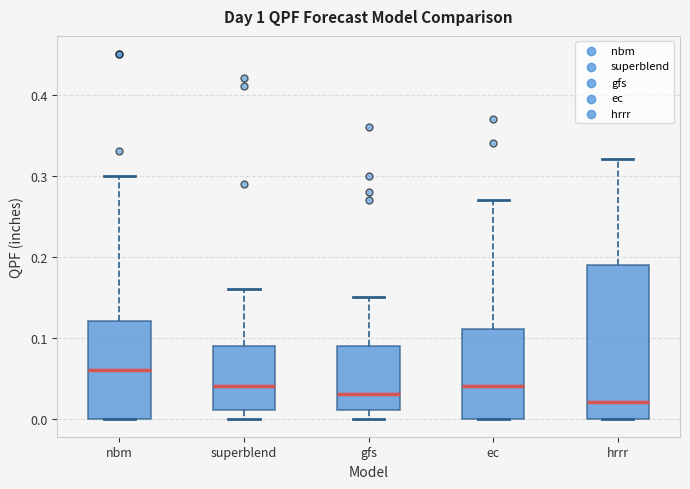

Reading left to right, transcribe this box plot: for each box, give where its median line is, the range the box spans, and where its two whiskers end, as read against the y-axis. The values are not printed on the chart, so give them approximately, as read against the axis.

nbm: median 0.06, box 0.00 to 0.12, whiskers 0.00 to 0.30
superblend: median 0.04, box 0.01 to 0.09, whiskers 0.00 to 0.16
gfs: median 0.03, box 0.01 to 0.09, whiskers 0.00 to 0.15
ec: median 0.04, box 0.00 to 0.11, whiskers 0.00 to 0.27
hrrr: median 0.02, box 0.00 to 0.19, whiskers 0.00 to 0.32